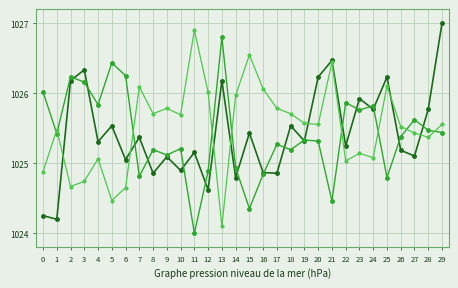

What is the spread (max minus min) of values at 24?

0.7